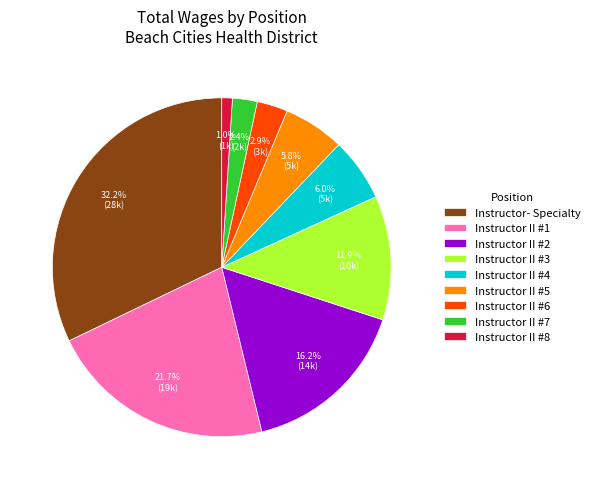

What is the largest slice in the pie chart?

Instructor- Specialty